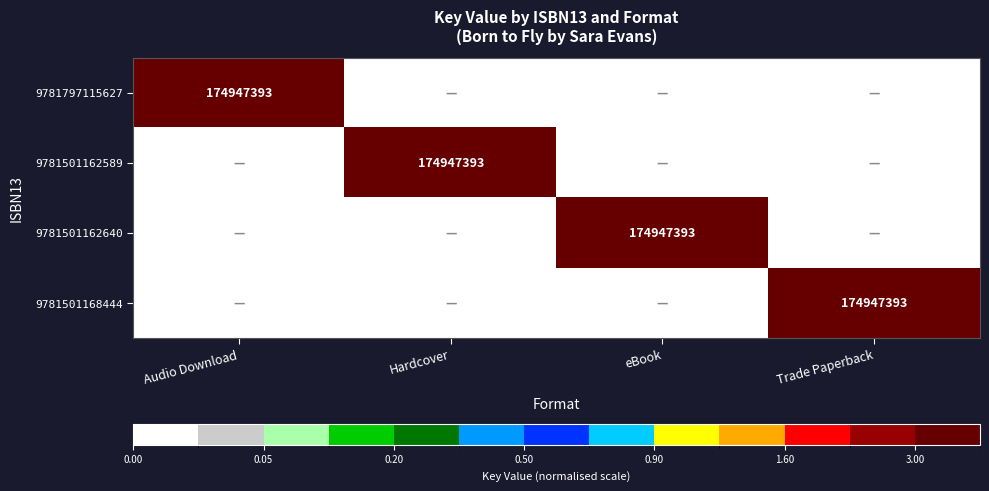

The 9781797115627 series shows 174947393 at Audio Download. True or false?

True